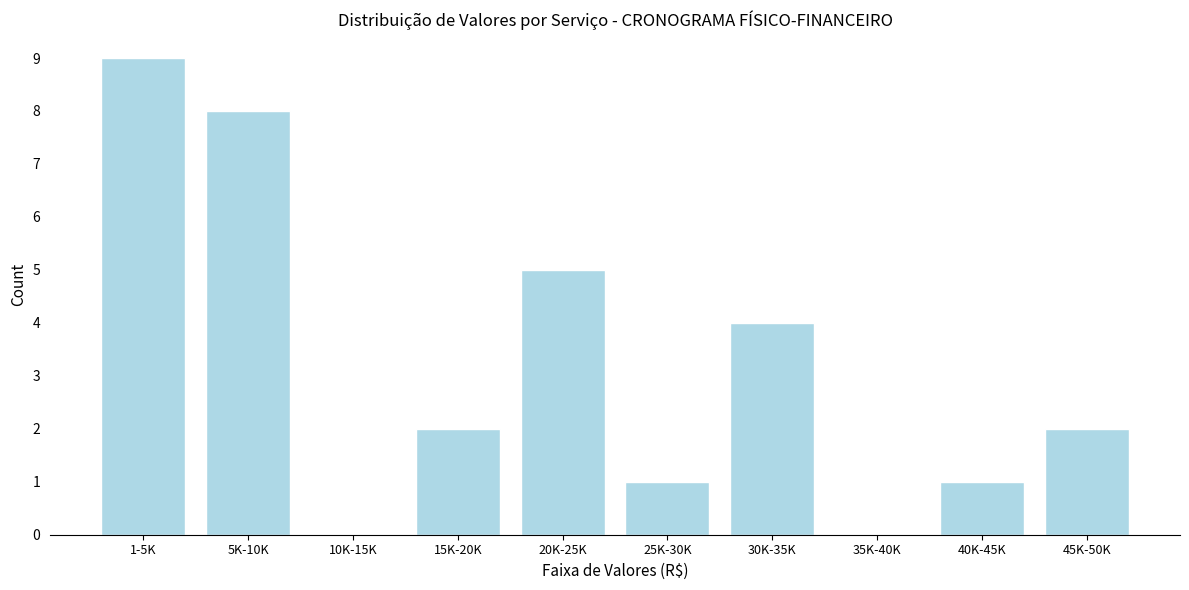

Reading left to right, list all the values displayed in this chart.

1-5K=9	5K-10K=8	10K-15K=0	15K-20K=2	20K-25K=5	25K-30K=1	30K-35K=4	35K-40K=0	40K-45K=1	45K-50K=2